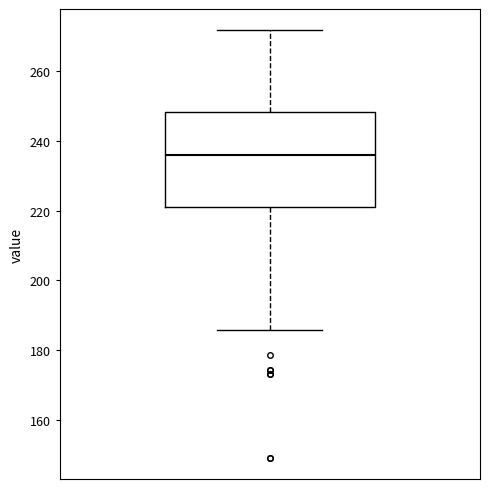

Read this box plot against the y-axis: the position of the median line, the range covered by the box, and the ends of both whiskers. The values are not printed on the chart, so give them approximately, as read against the axis.

median 236, box 222 to 248, whiskers 186 to 272